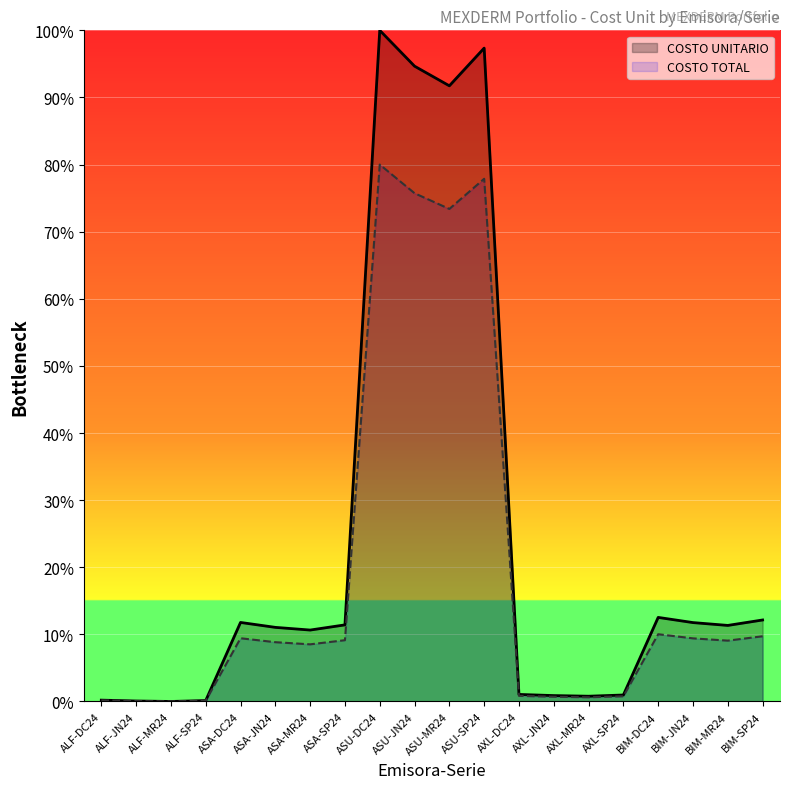

Which category has the highest value in the COSTO TOTAL series?

ASU-DC24